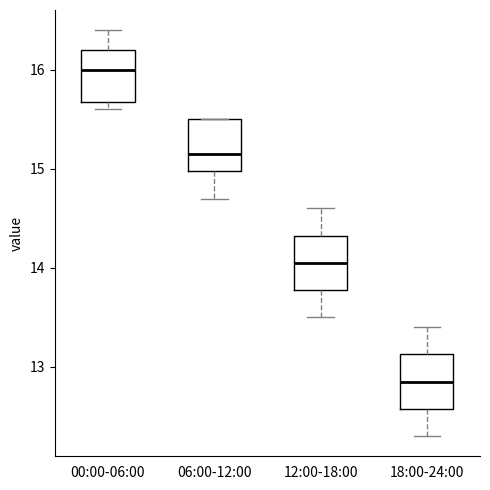

Which box's median line is the lowest?

18:00-24:00